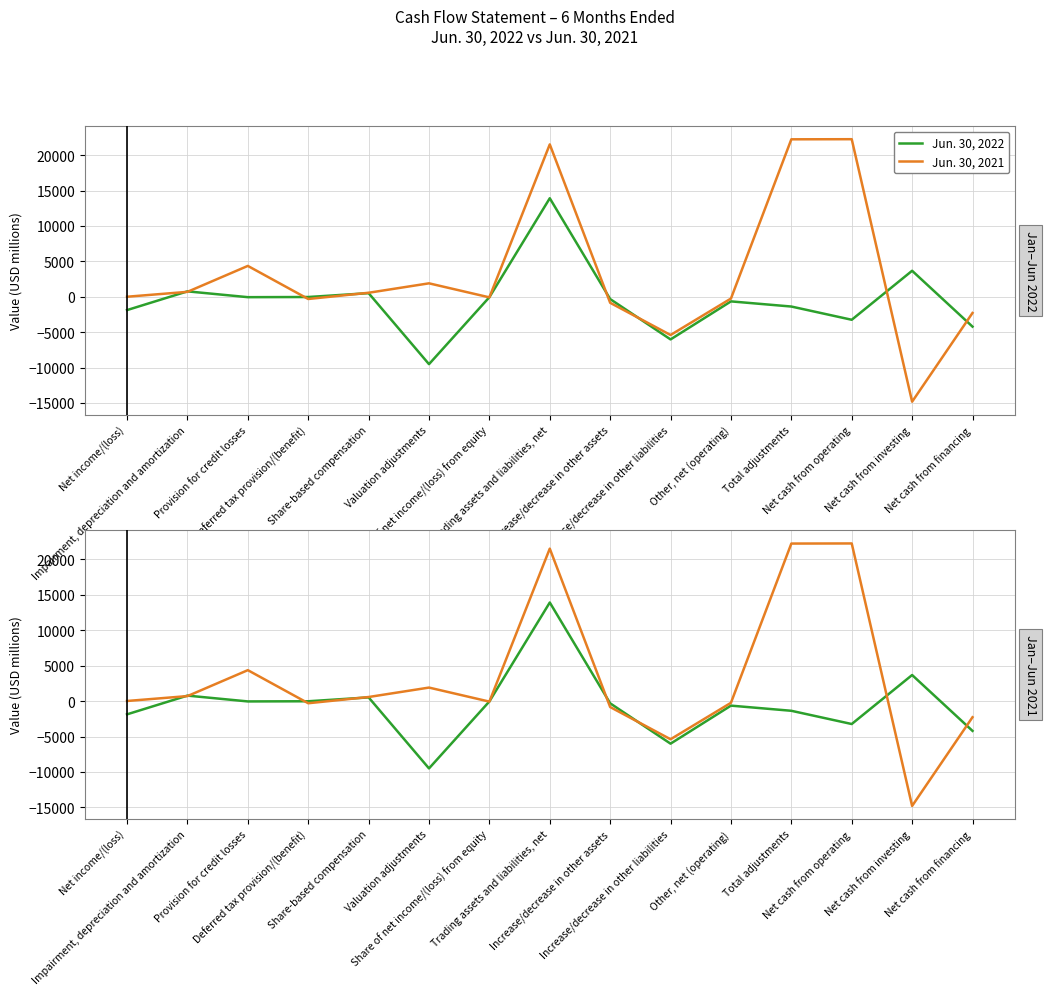

At Increase/decrease in other liabilities, list the series in order from largest to smallest.

Jun. 30, 2021, Jun. 30, 2022